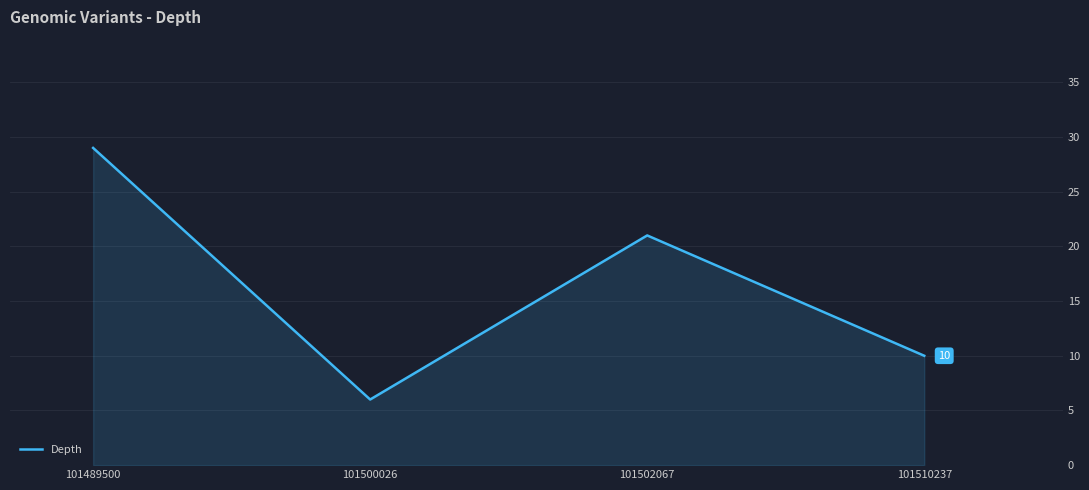

True or false: the data has more than 1 interior local peaks.

False